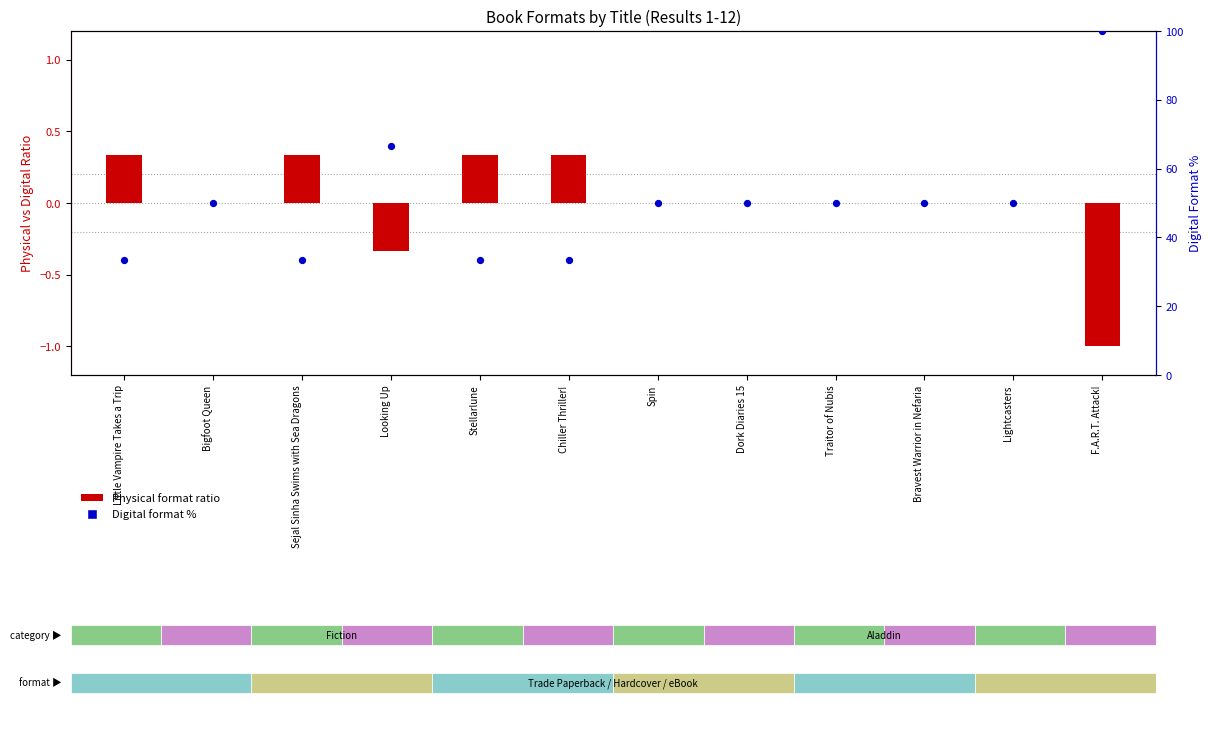

At which category is the sum across all series the highest?

F.A.R.T. Attack!